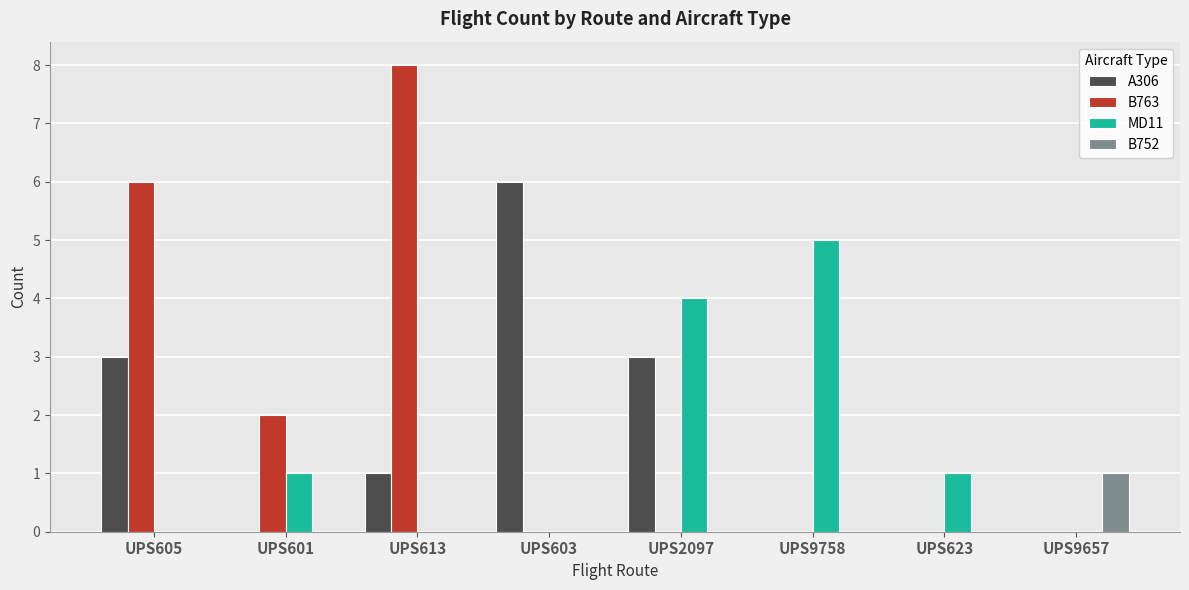

At which label does A306 reach its peak?

UPS603